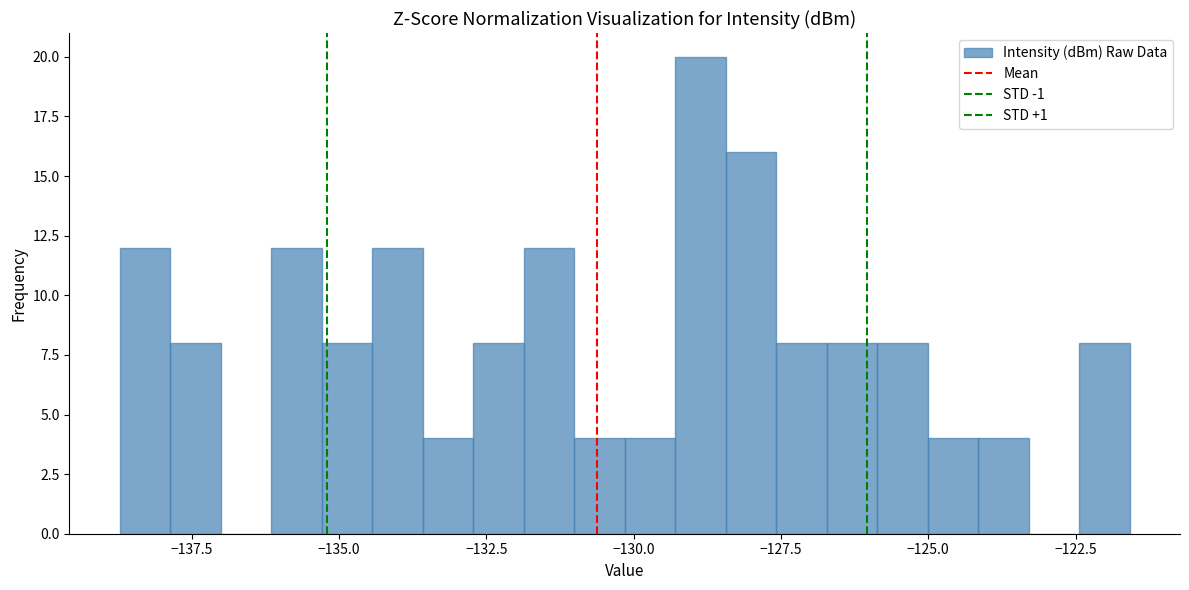

Read against the x-axis, roughly where is the centre of the tallest bar?

-129.0